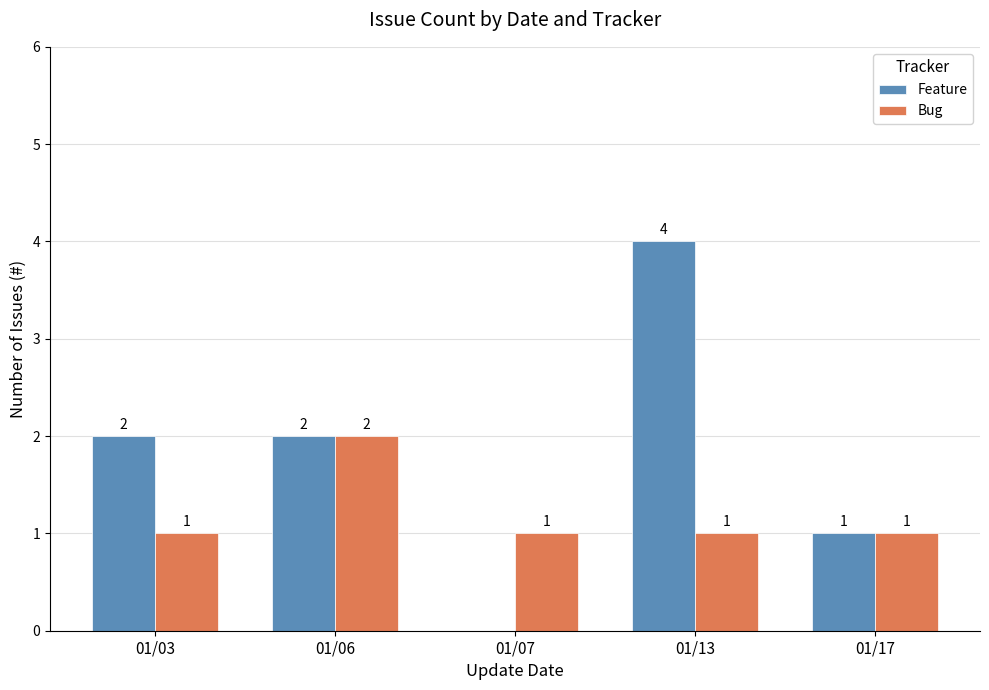

How many Feature values are between 1 and 2?

3